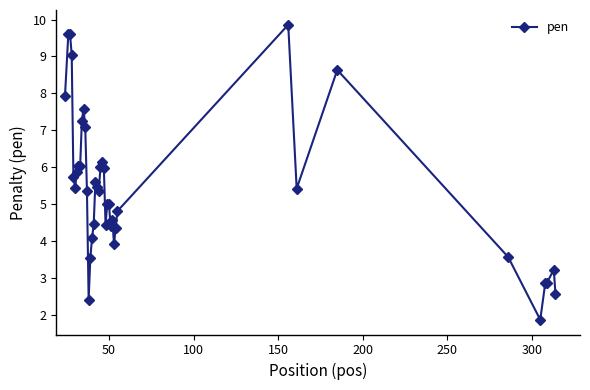

True or false: the data has more than 2 interior local peaks.

True